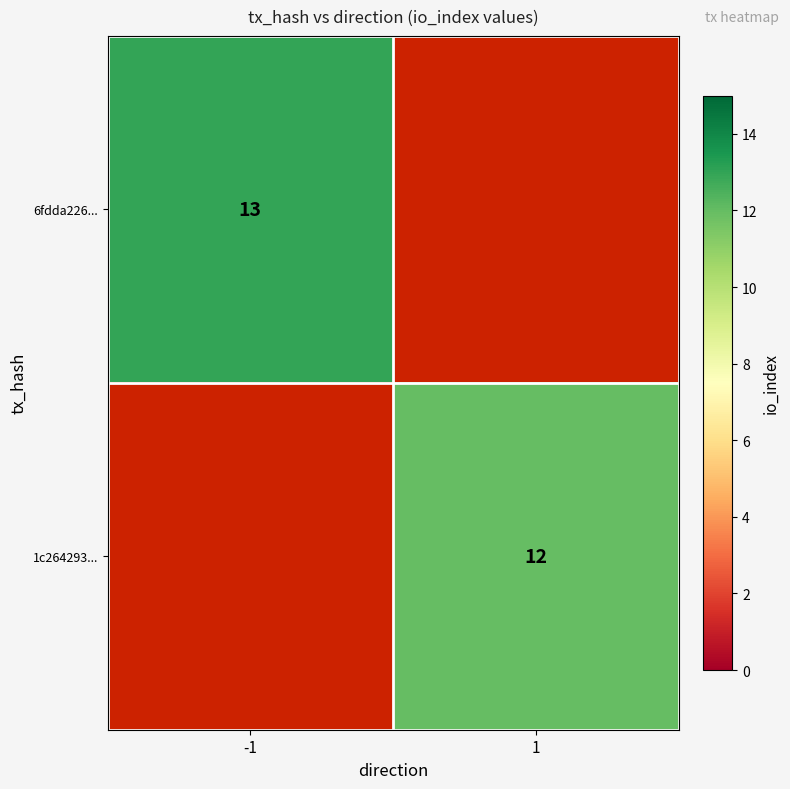

The value of 1c264293... at 1 is 2.4. True or false?

False